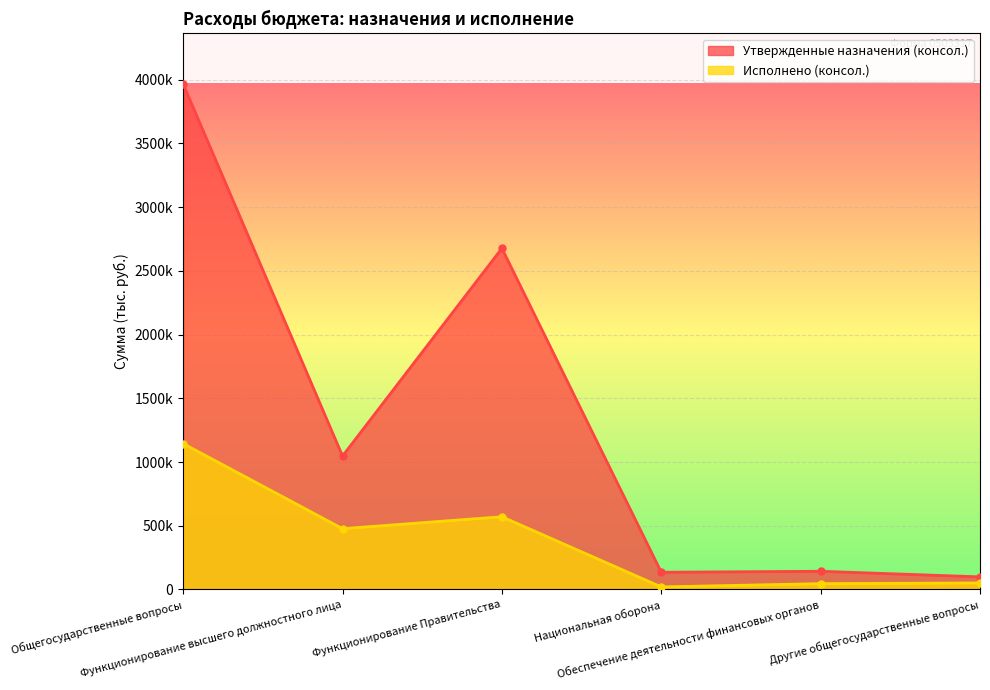

What is the average value of the Утвержденные назначения (консол.) series?

1344237.7